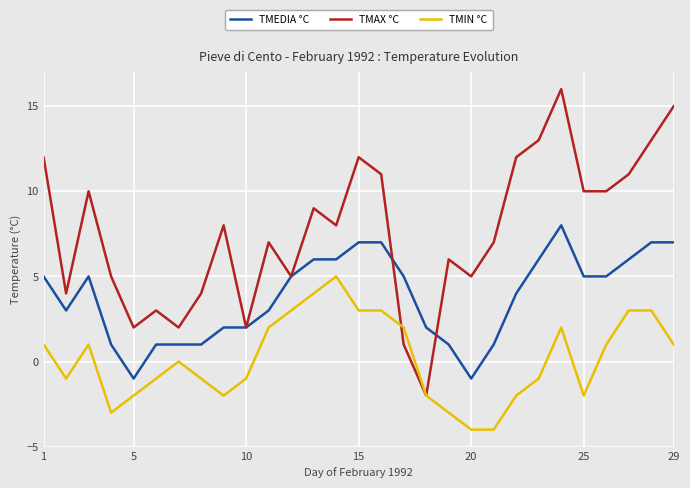

True or false: TMEDIA °C and TMIN °C cross at least once.

False